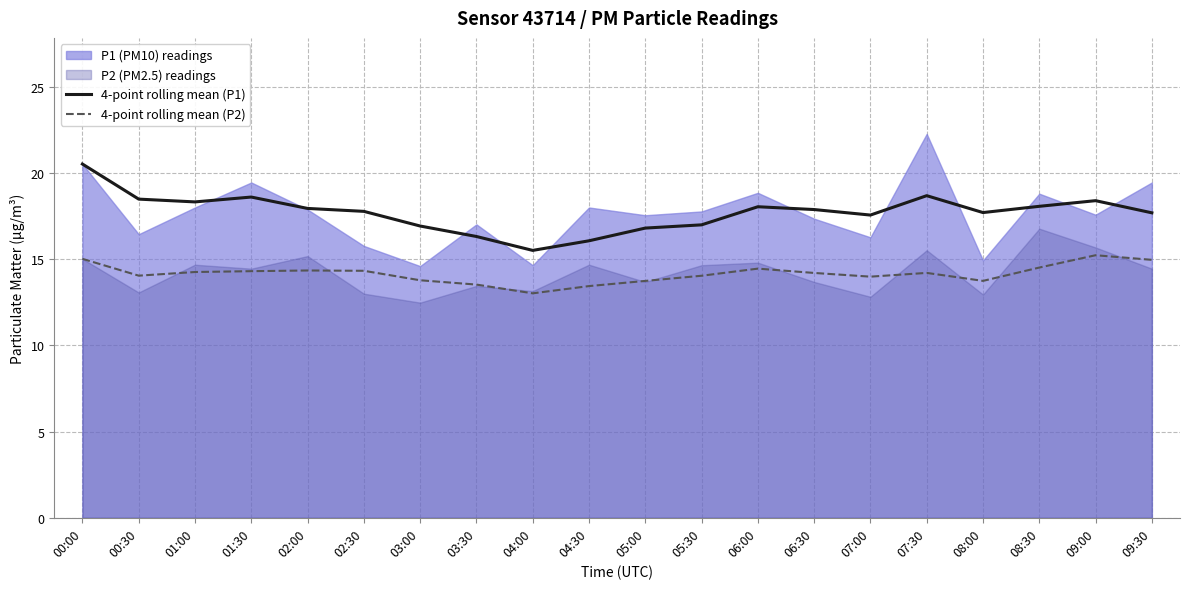

What is the difference between the second highest and second lowest values in the 4-point rolling mean (P1) series?

2.6